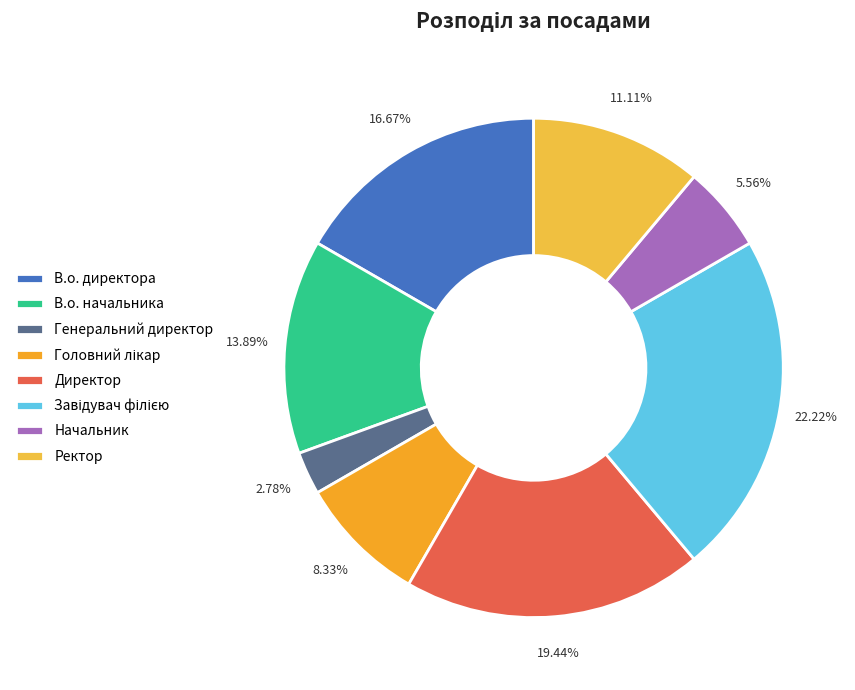

To the nearest percent, what portion does В.о. начальника represent?

14%